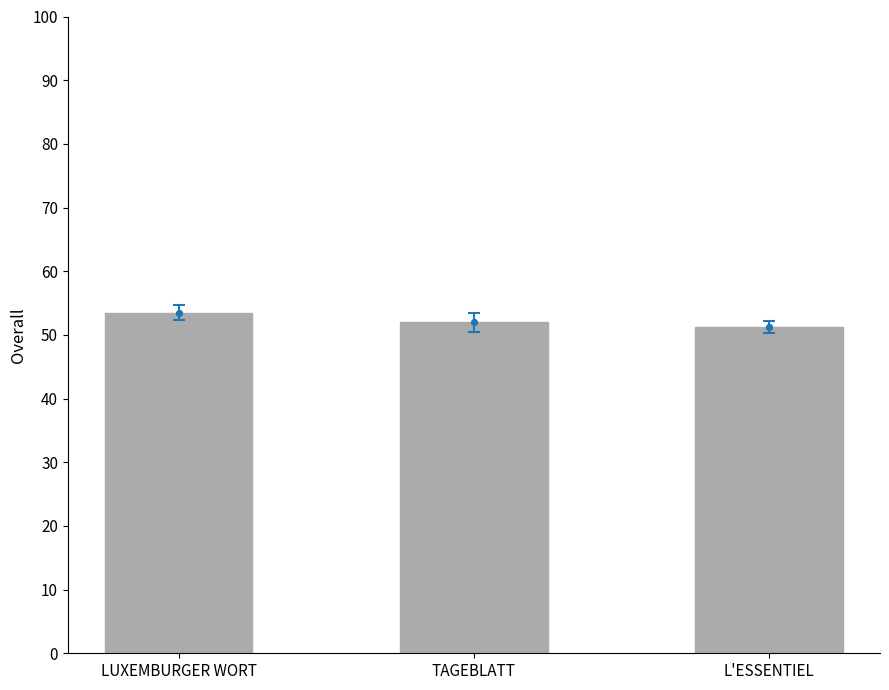

Which has a higher value, LUXEMBURGER WORT or TAGEBLATT?

LUXEMBURGER WORT